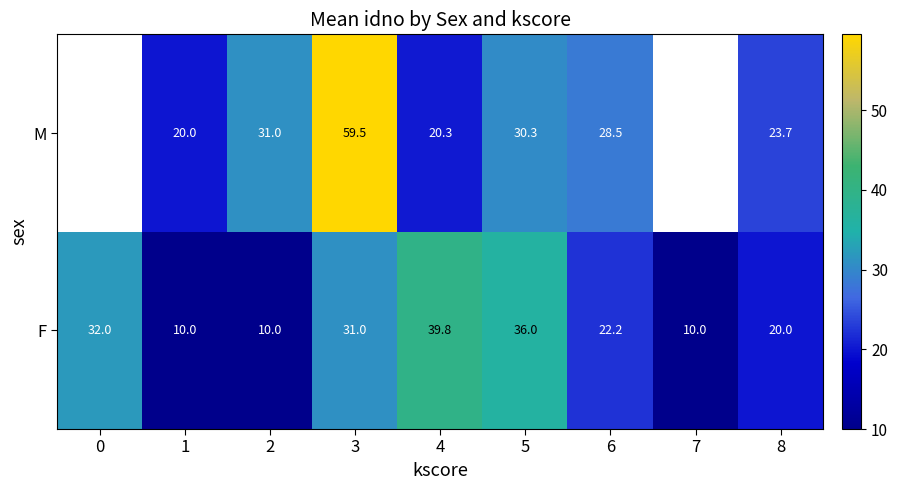

Rank the series at 1 from highest to lowest value.

M, F